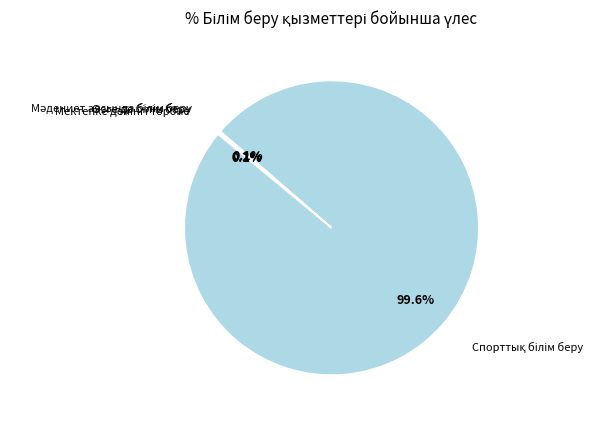

Is there any slice that represents more than half of the pie?

Yes